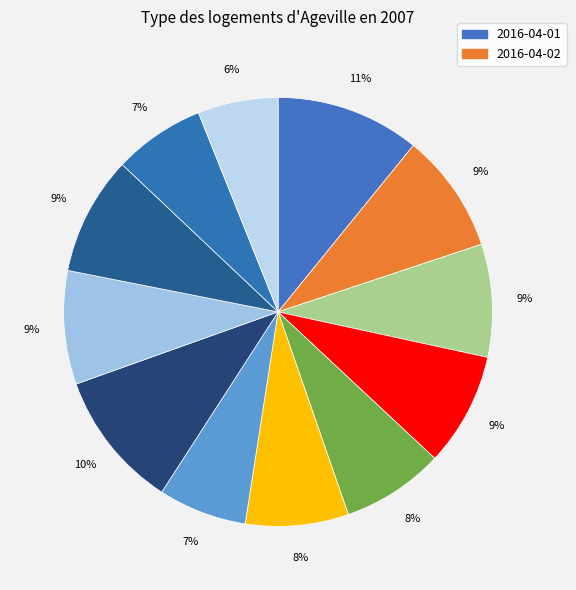

Which slice is the smallest?

2016-04-12